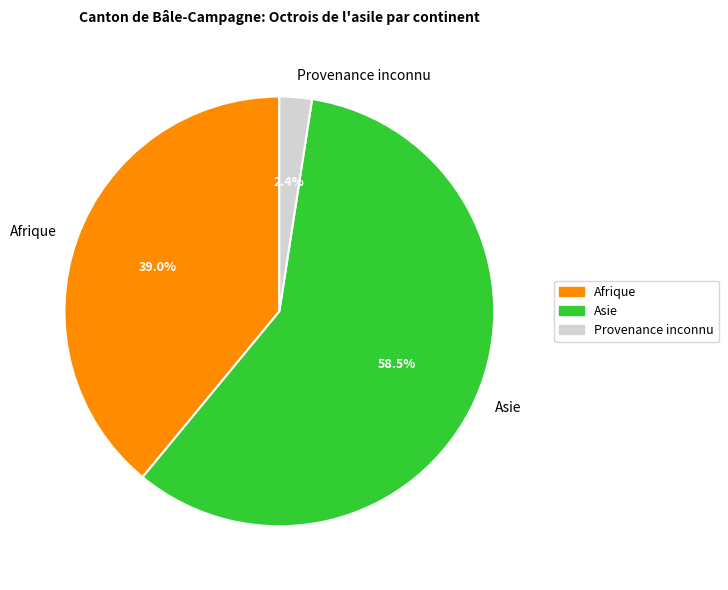

To the nearest percent, what is the difference between the largest and smallest slice percentages?

56%